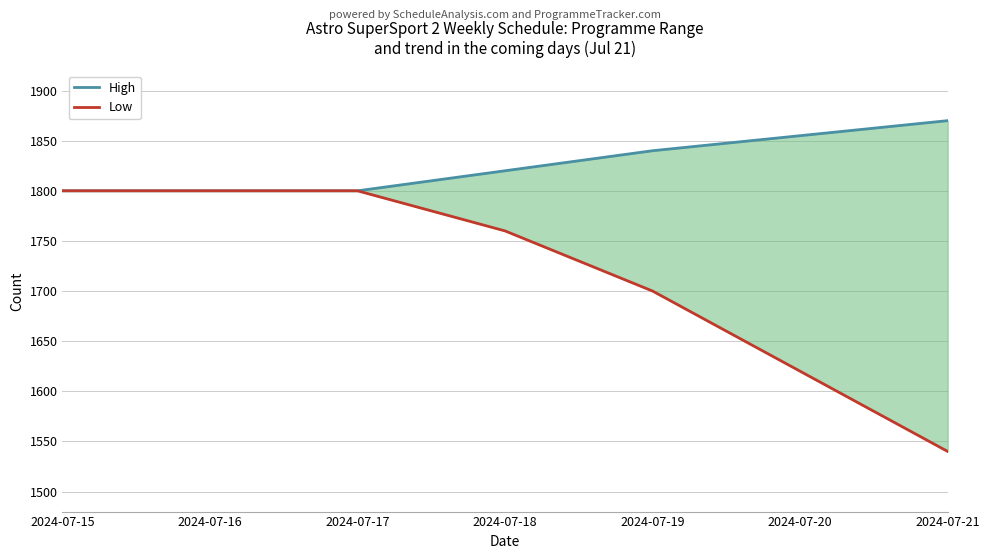

The High series shows 2488 at 2024-07-18. True or false?

False